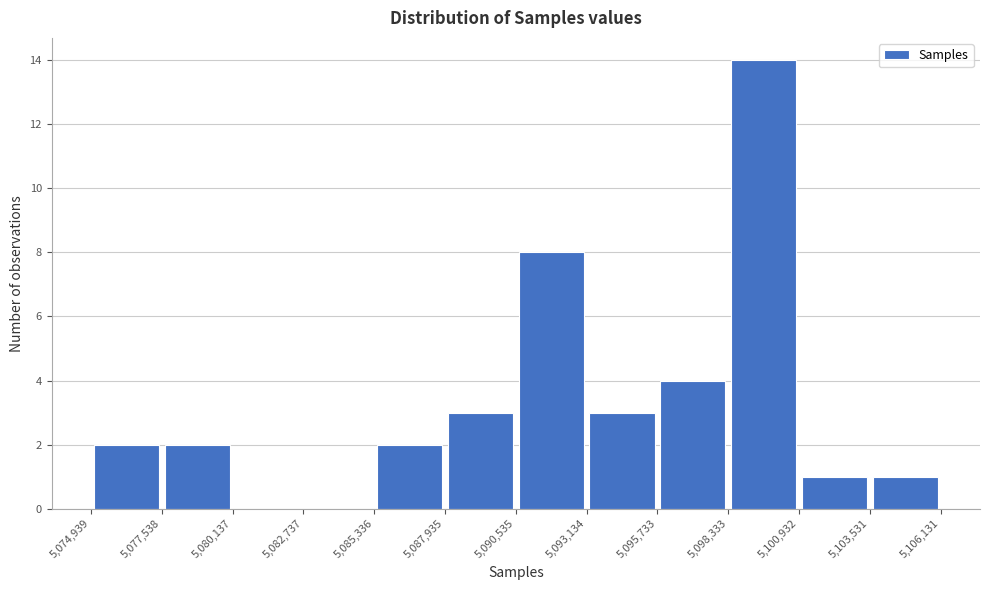

Reading left to right, transcribe this chart: for each bar, give the range it covers on the x-axis and its height. The values are not printed on the chart, so give them approximately, as read against the axis.

5,074,939 to 5,077,538: 2
5,077,538 to 5,080,137: 2
5,080,137 to 5,082,737: 0
5,082,737 to 5,085,336: 0
5,085,336 to 5,087,935: 2
5,087,935 to 5,090,535: 3
5,090,535 to 5,093,134: 8
5,093,134 to 5,095,733: 3
5,095,733 to 5,098,333: 4
5,098,333 to 5,100,932: 14
5,100,932 to 5,103,531: 1
5,103,531 to 5,106,131: 1